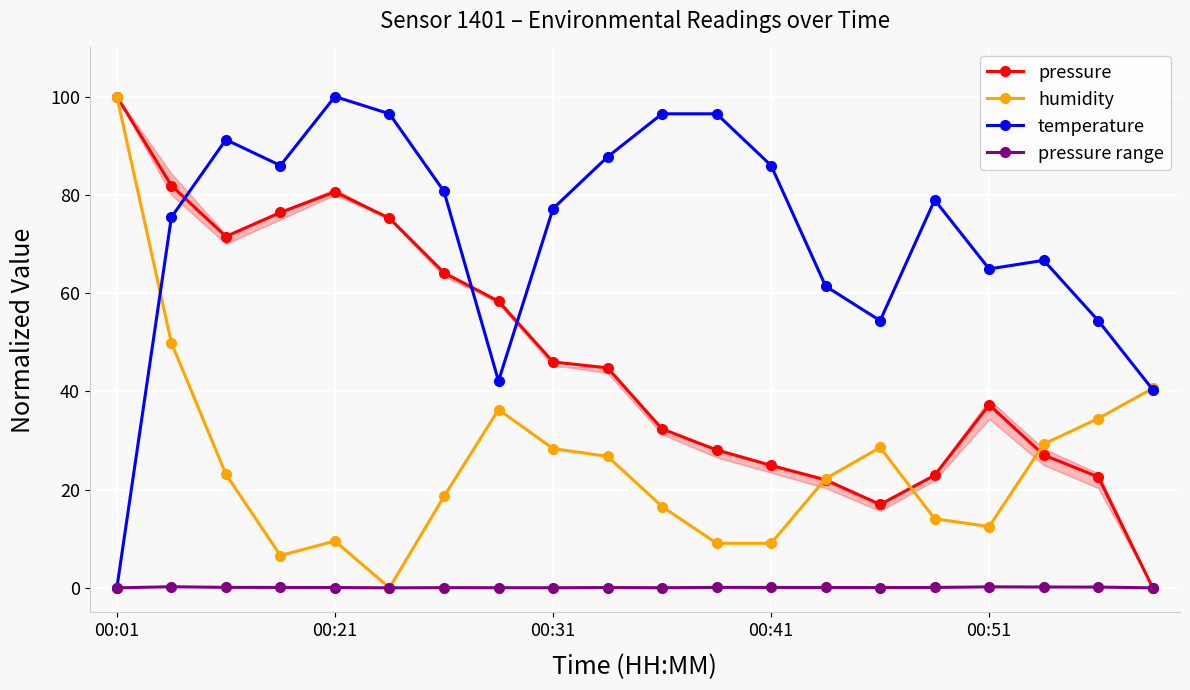

How many distinct data groups are displayed?

4